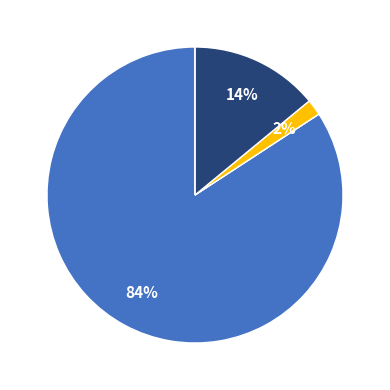

To the nearest percent, what is the average slice percentage?

20%